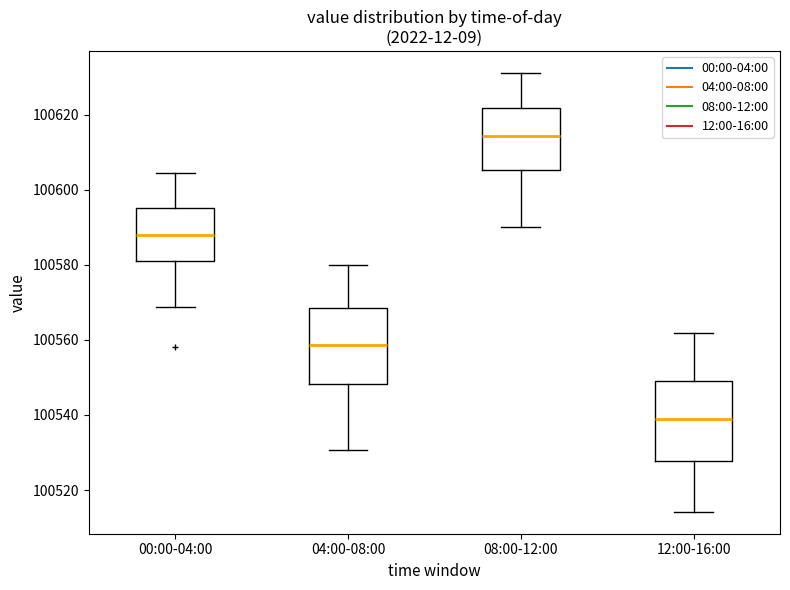

Which box has the lowest median line?

12:00-16:00